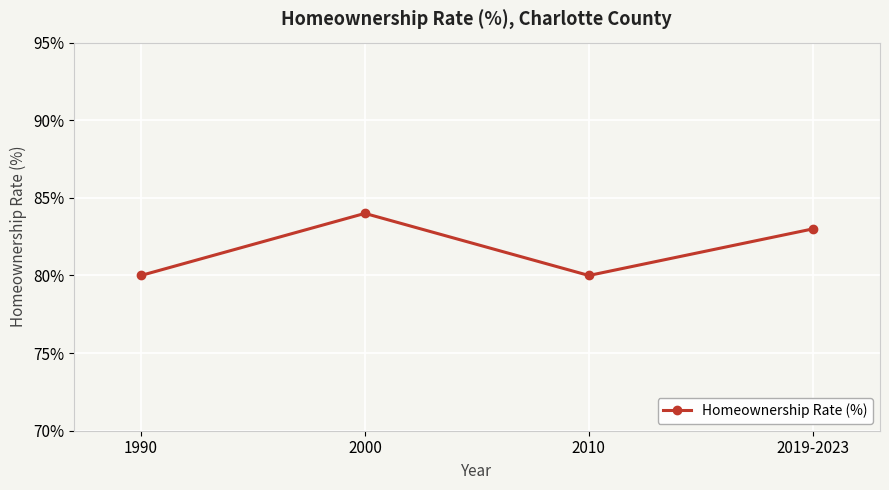

Count the number of categories in the chart.

4